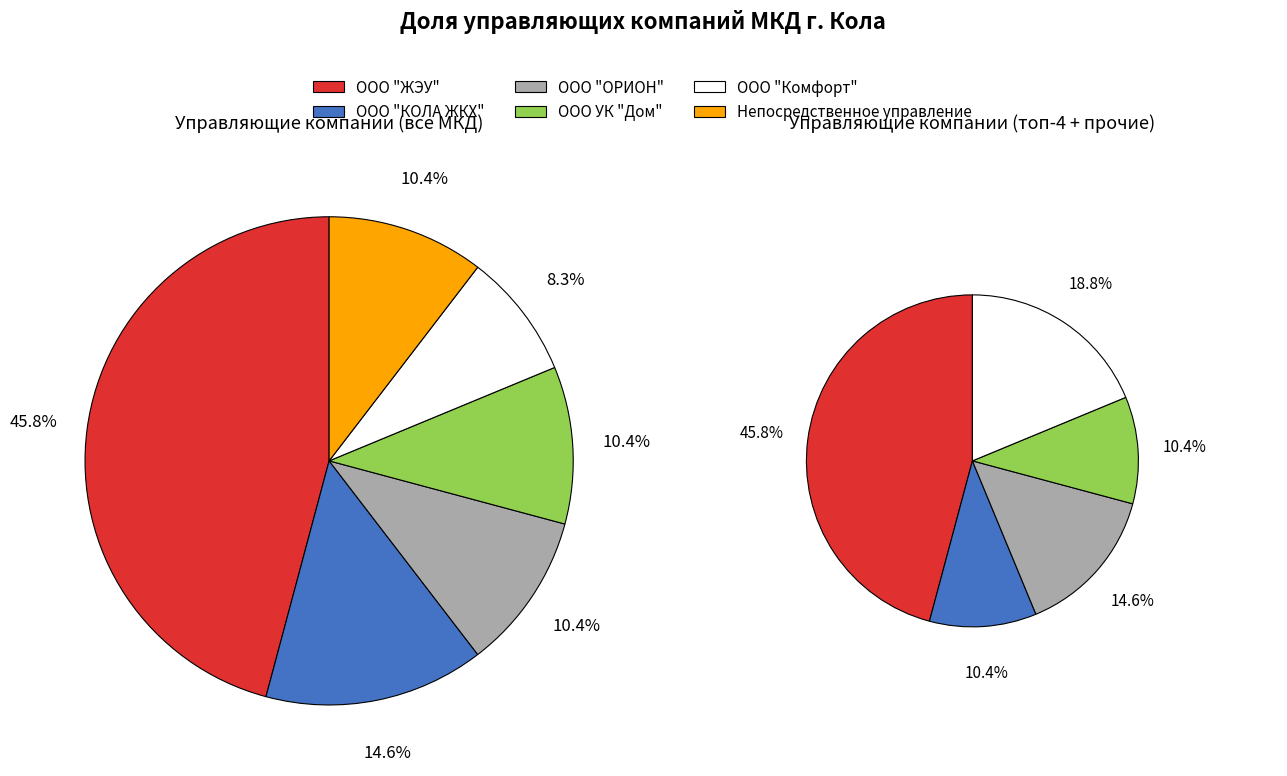

The ООО "КОЛА ЖКХ" slice represents 2% of the pie. True or false?

False